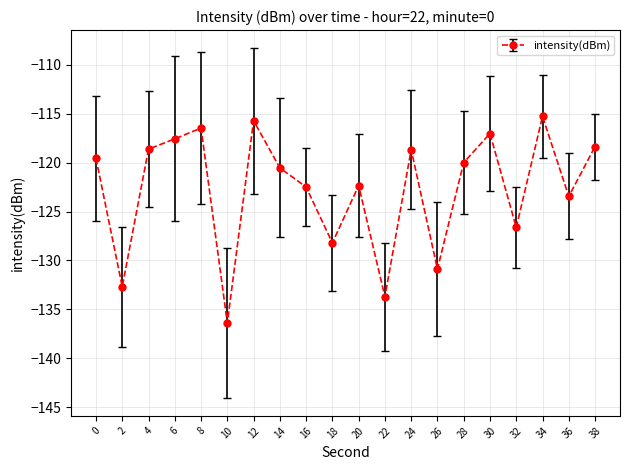

What is the value of the 12th point from the left?

-133.7